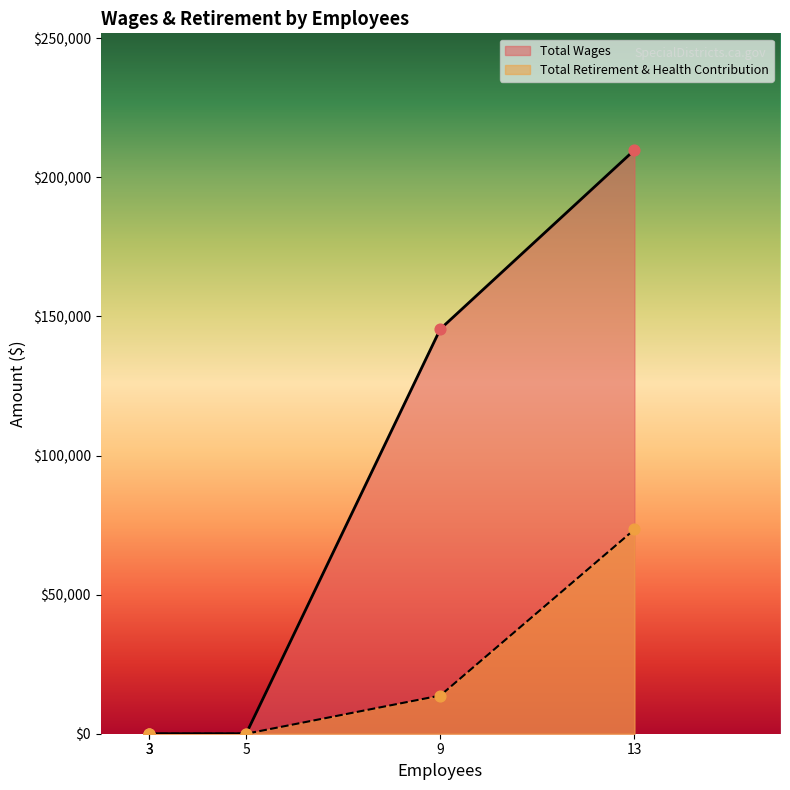

What are all the series names shown in the legend?

Total Wages, Total Retirement & Health Contribution